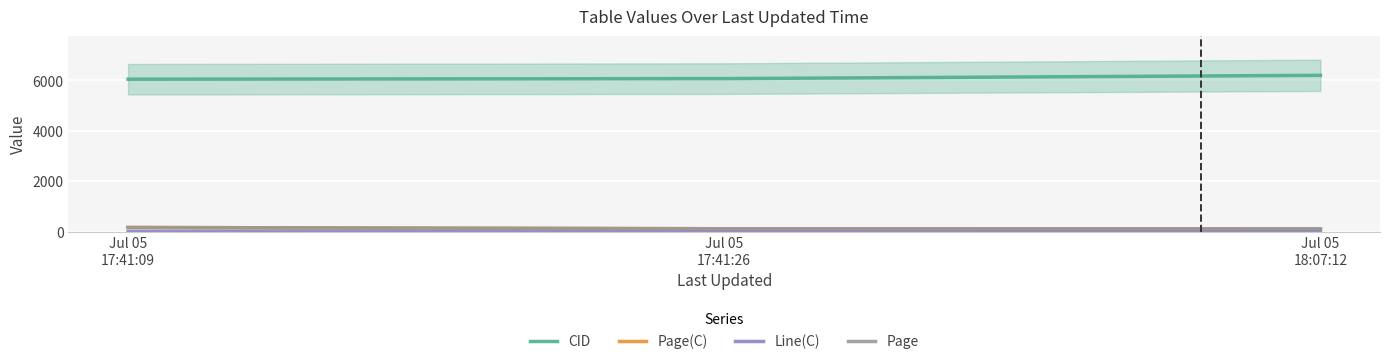

How many data points in Line(C) are less than 15?

1